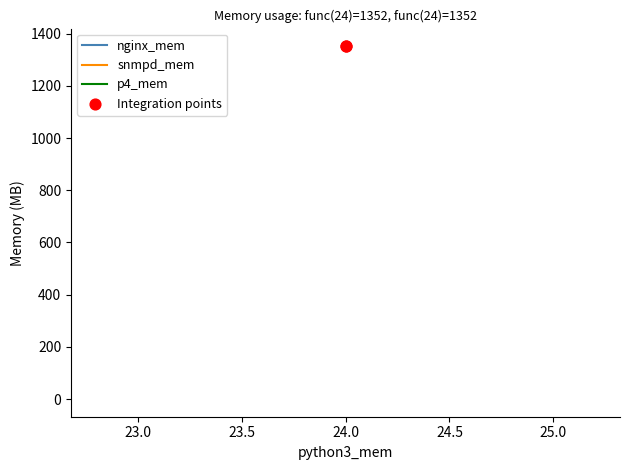

What are all the series names shown in the legend?

nginx_mem, snmpd_mem, p4_mem